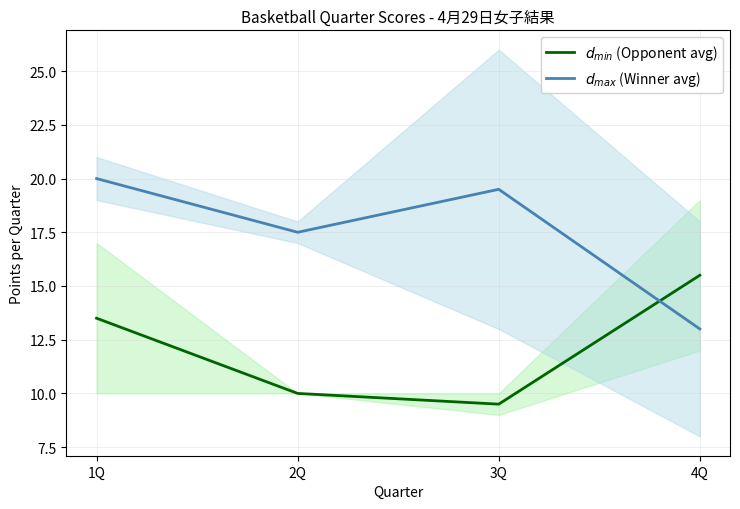

What is the spread (max minus min) of values at 2Q?

7.5